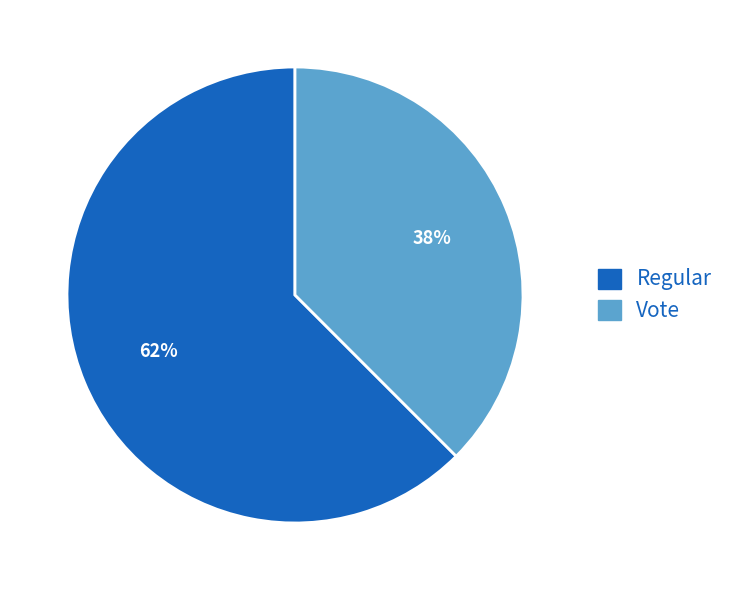

Rank the categories by value from lowest to highest.

Vote, Regular